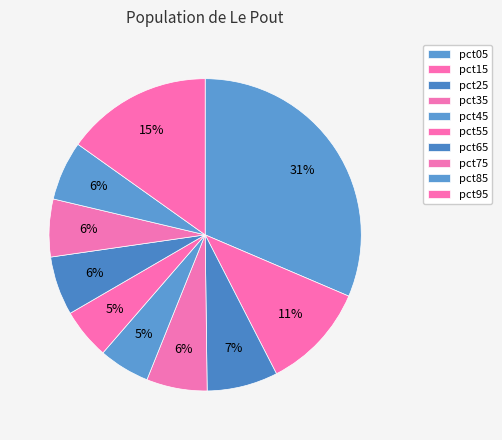

What percentage is the pct75 slice, to the nearest percent?

6%